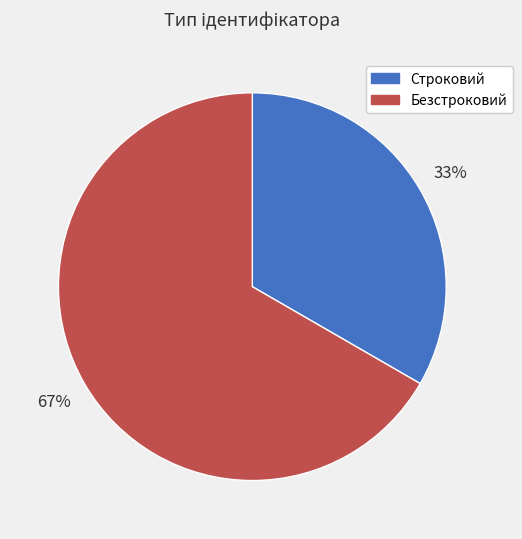

How many segments does this pie chart have?

2